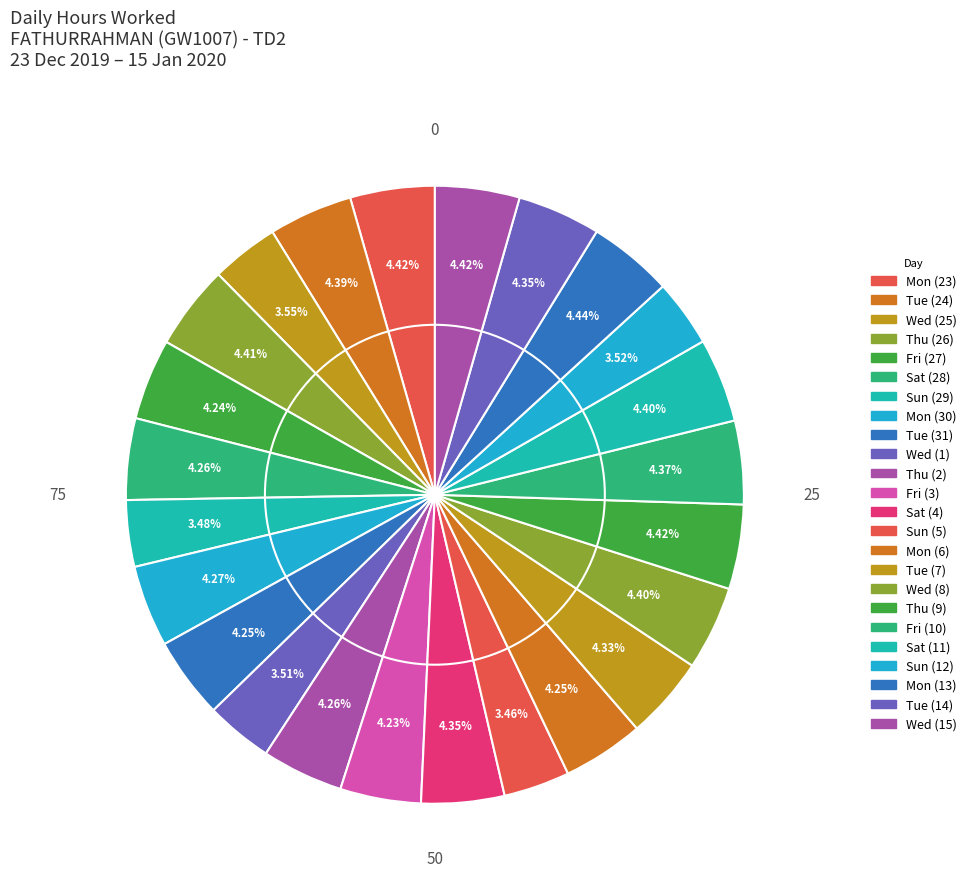

The Sun (12) slice represents 4% of the pie. True or false?

True